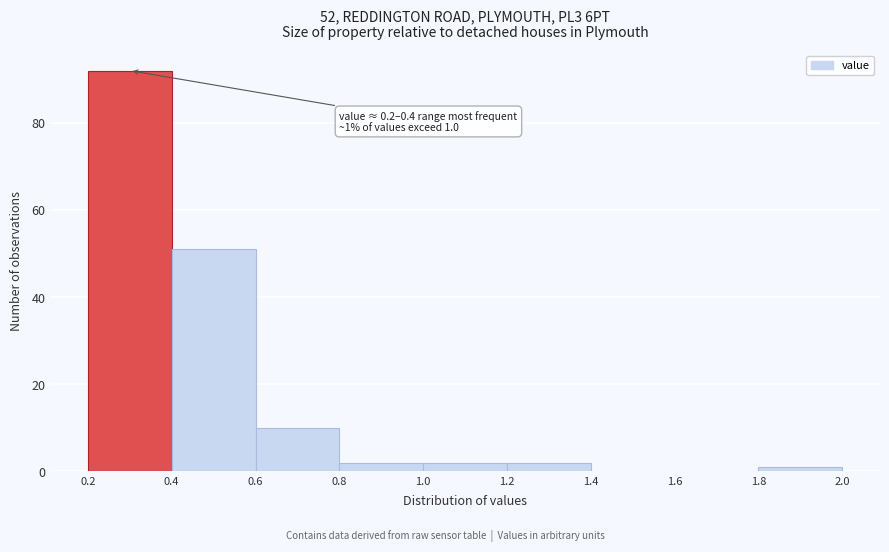

Over which range of the x-axis is the bar tallest?

0.2 to 0.4